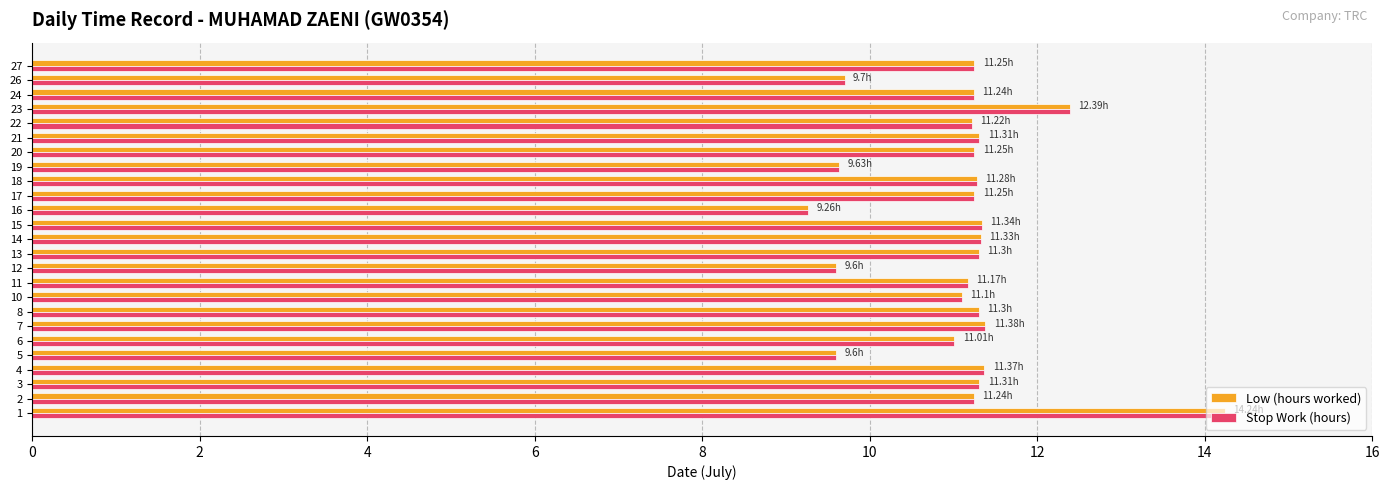

How many categories are shown in the chart?

25